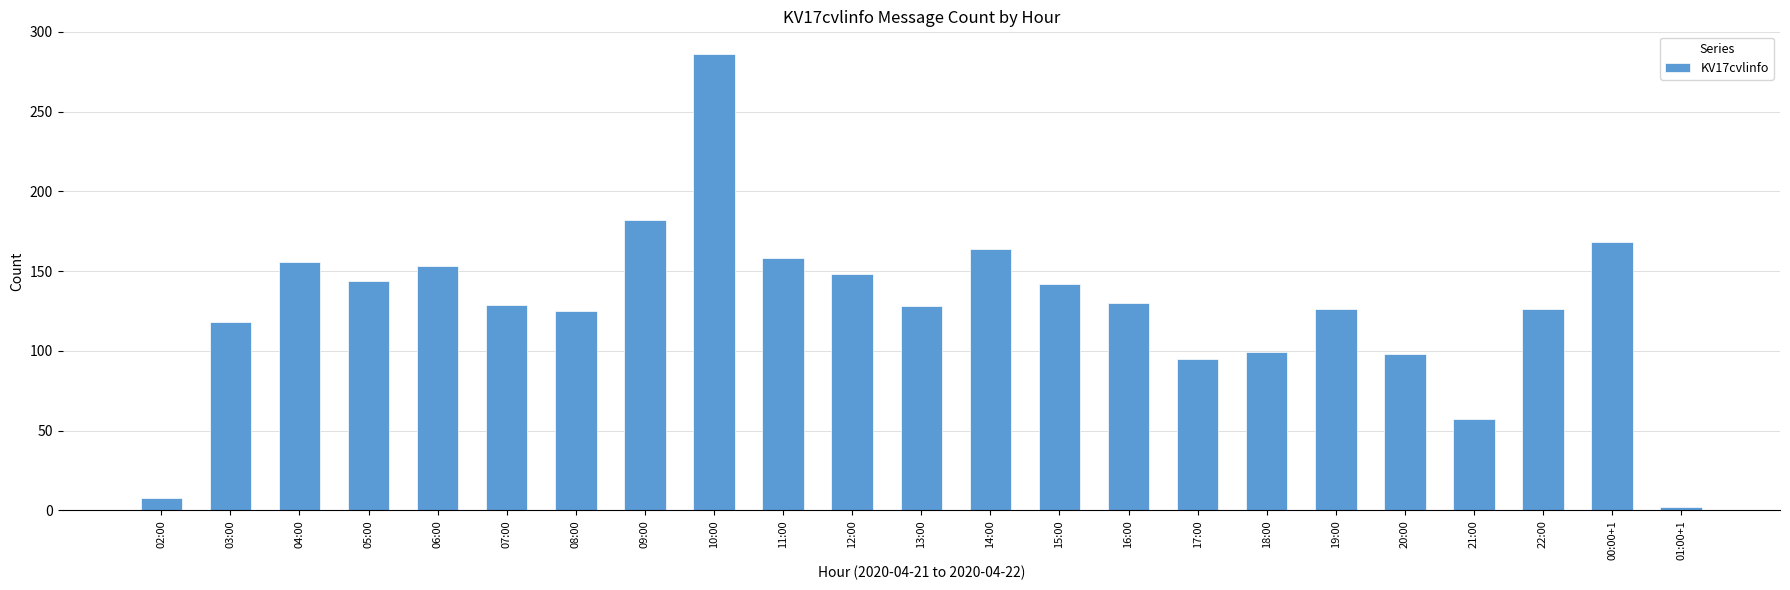

What value does the data have at 12:00?

148